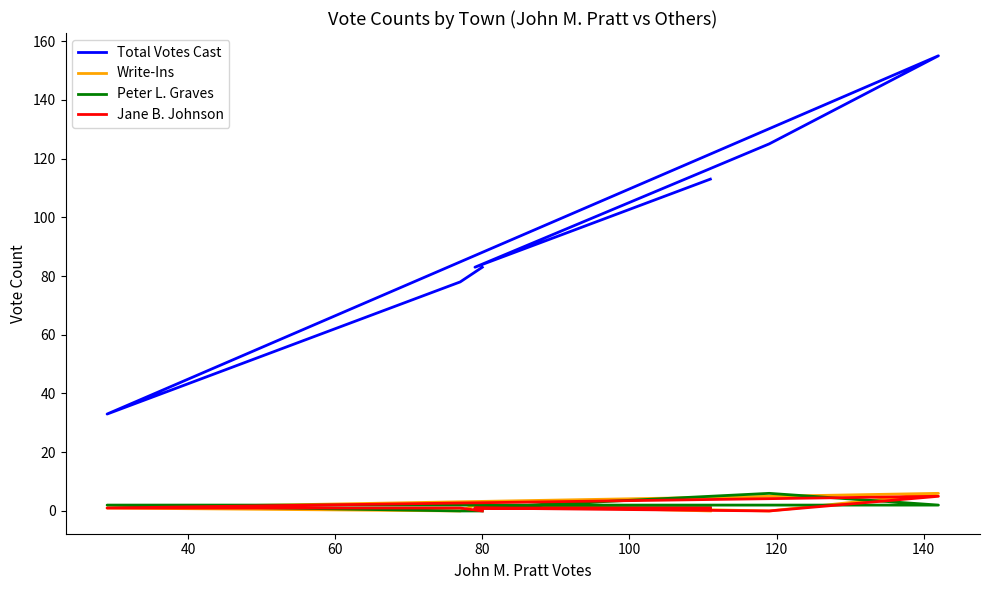

Which series has the widest spread of values?

Total Votes Cast